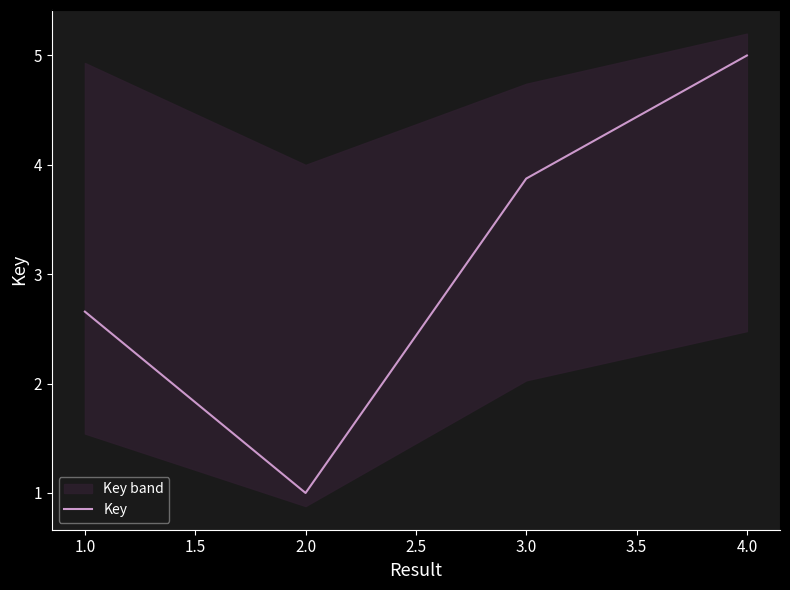

True or false: Key has a value of 2.7 at 4.0.

False